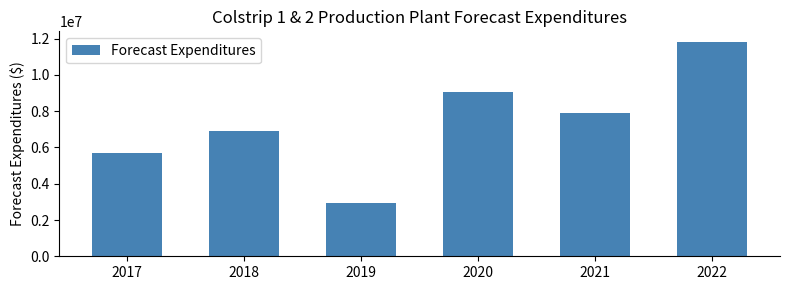

Reading left to right, list all the values displayed in this chart.

5721000	6916000	2913000	9074000	7890000	11814000